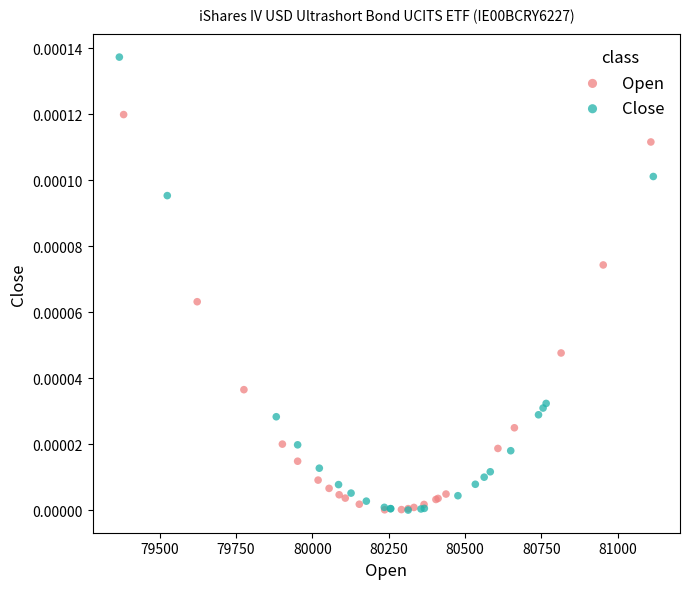

Which series contains the highest Y value?

Close